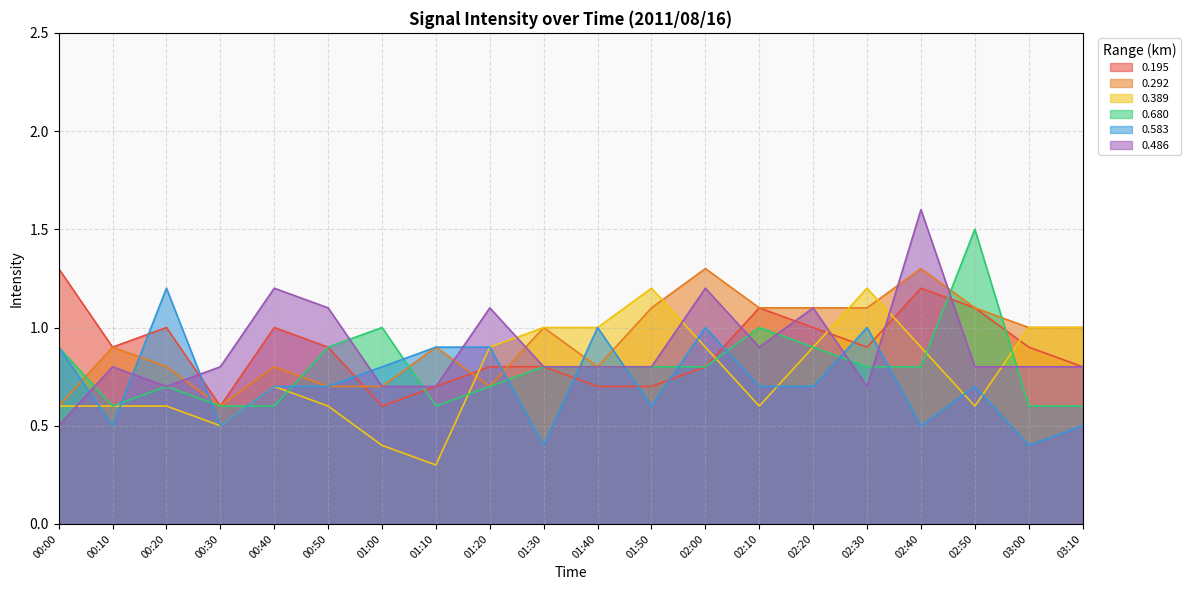

What is the label of the 7th point from the right?

02:10